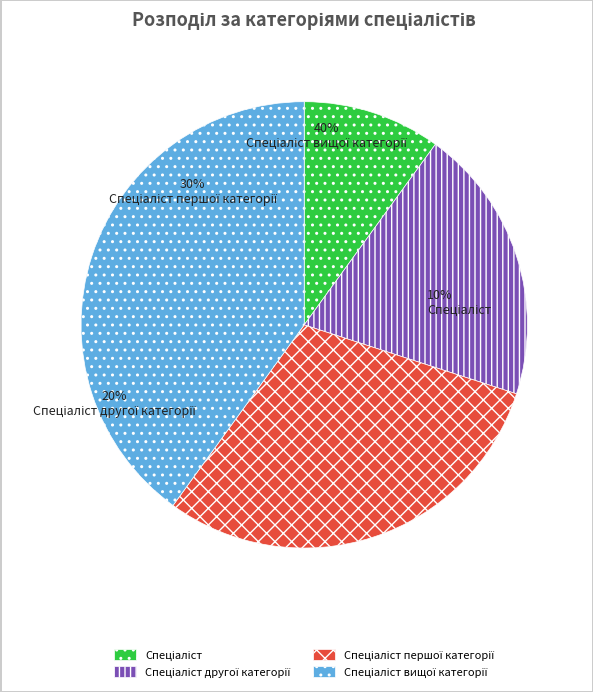

Is Спеціаліст вищої категорії the majority of the pie?

No